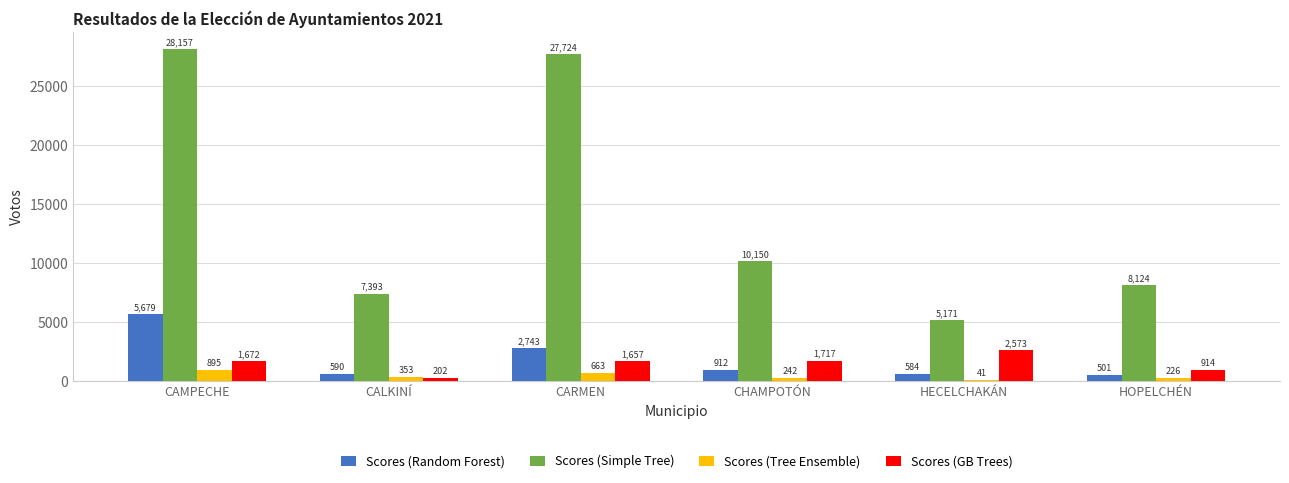

What is the difference between the Scores (GB Trees) values at CALKINÍ and CAMPECHE?

1470